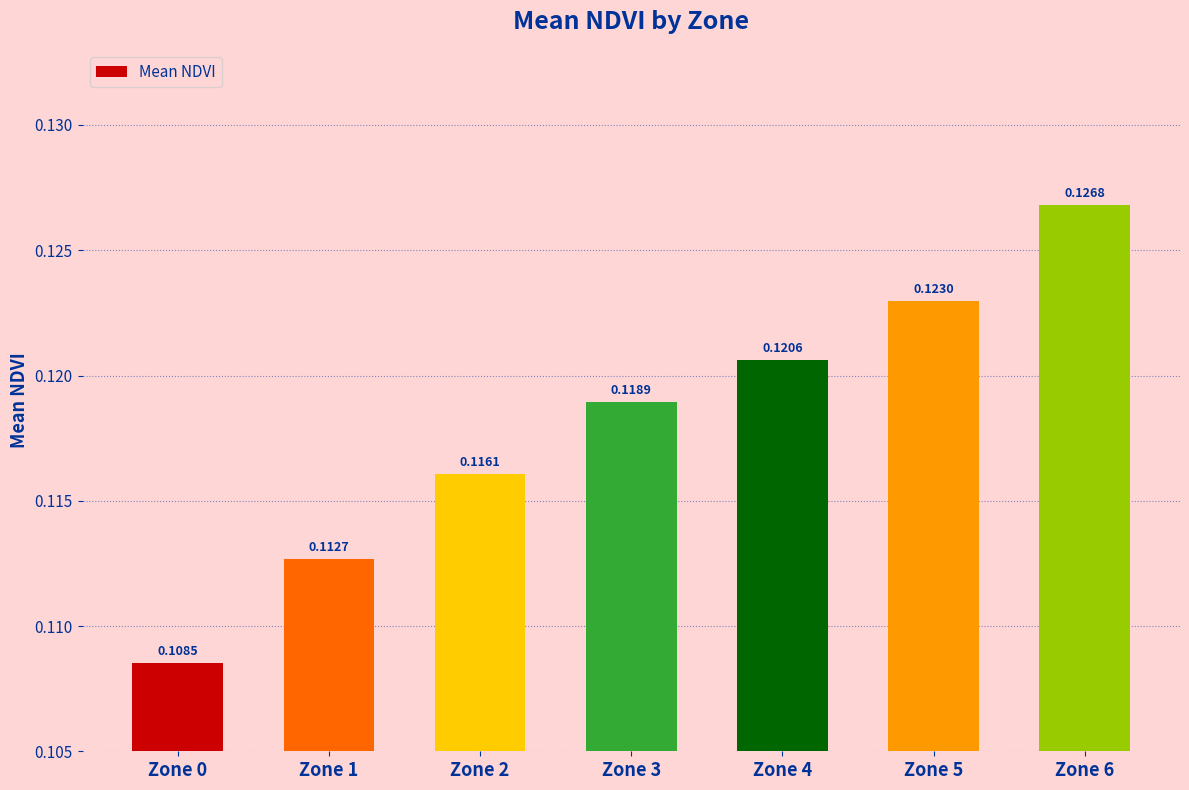

How many bars are there in total?

7